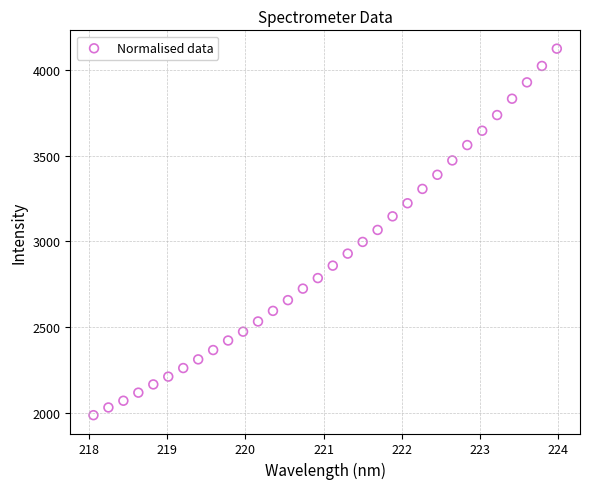

What is the range of Y values (max minus min)?

2137.0